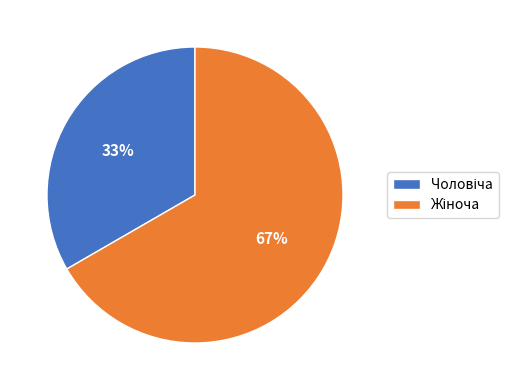

Does any single category account for the majority?

Yes